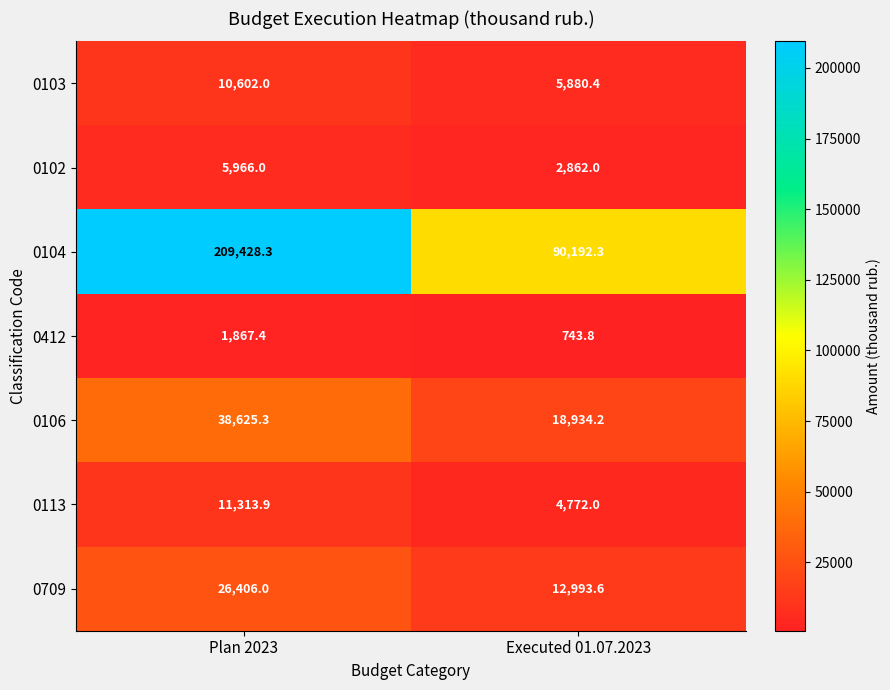

Which series has the largest total across all categories?

0104